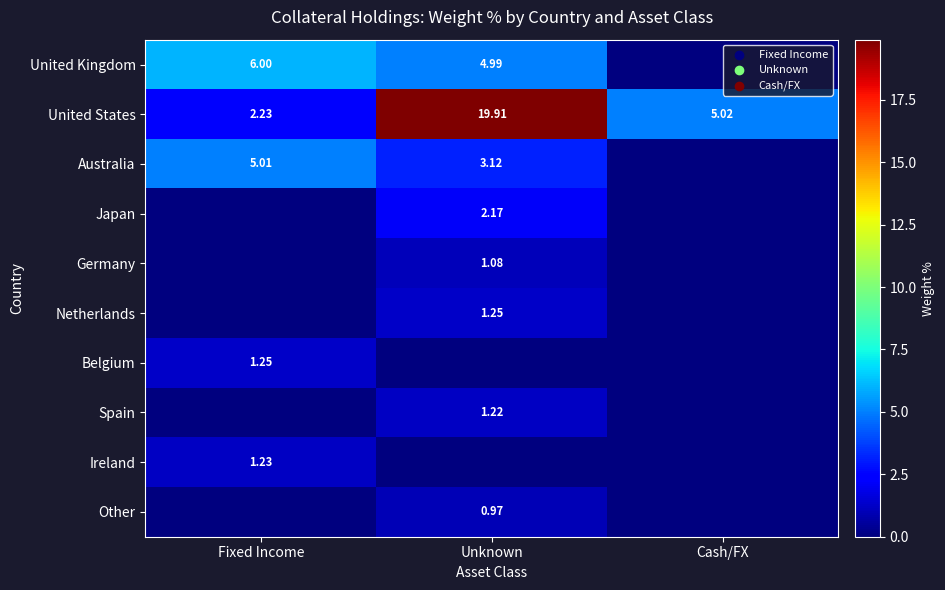

Is the value of Japan at Unknown greater than the value of Spain at Unknown?

Yes